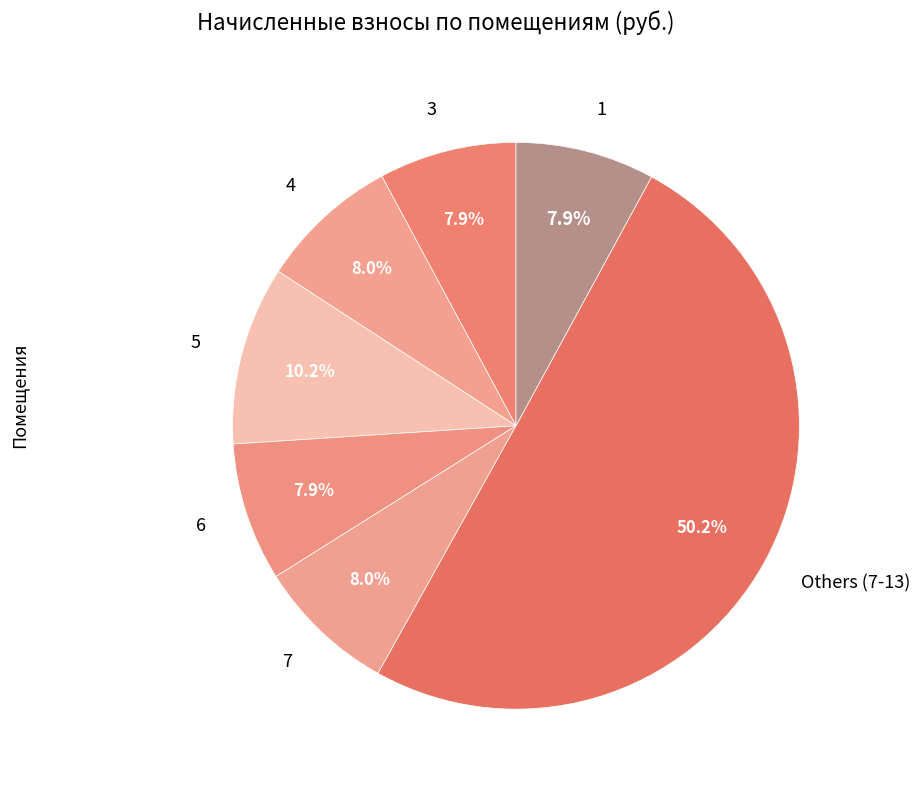

Which has a higher value, 1 or 5?

5